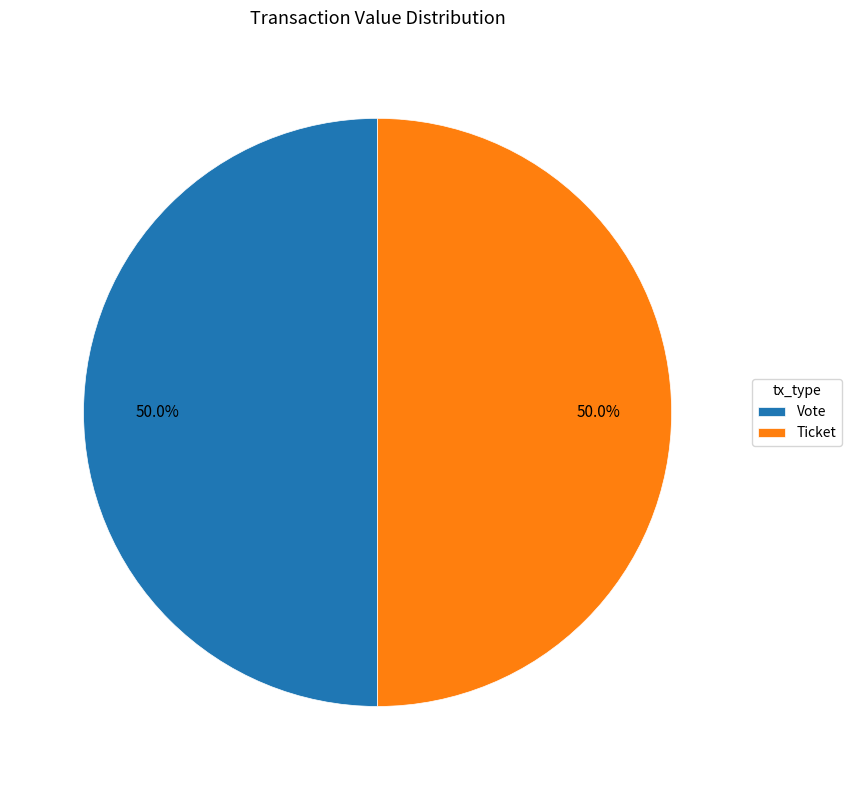

Approximately how many times larger is the value at Ticket compared to Vote?

1.0